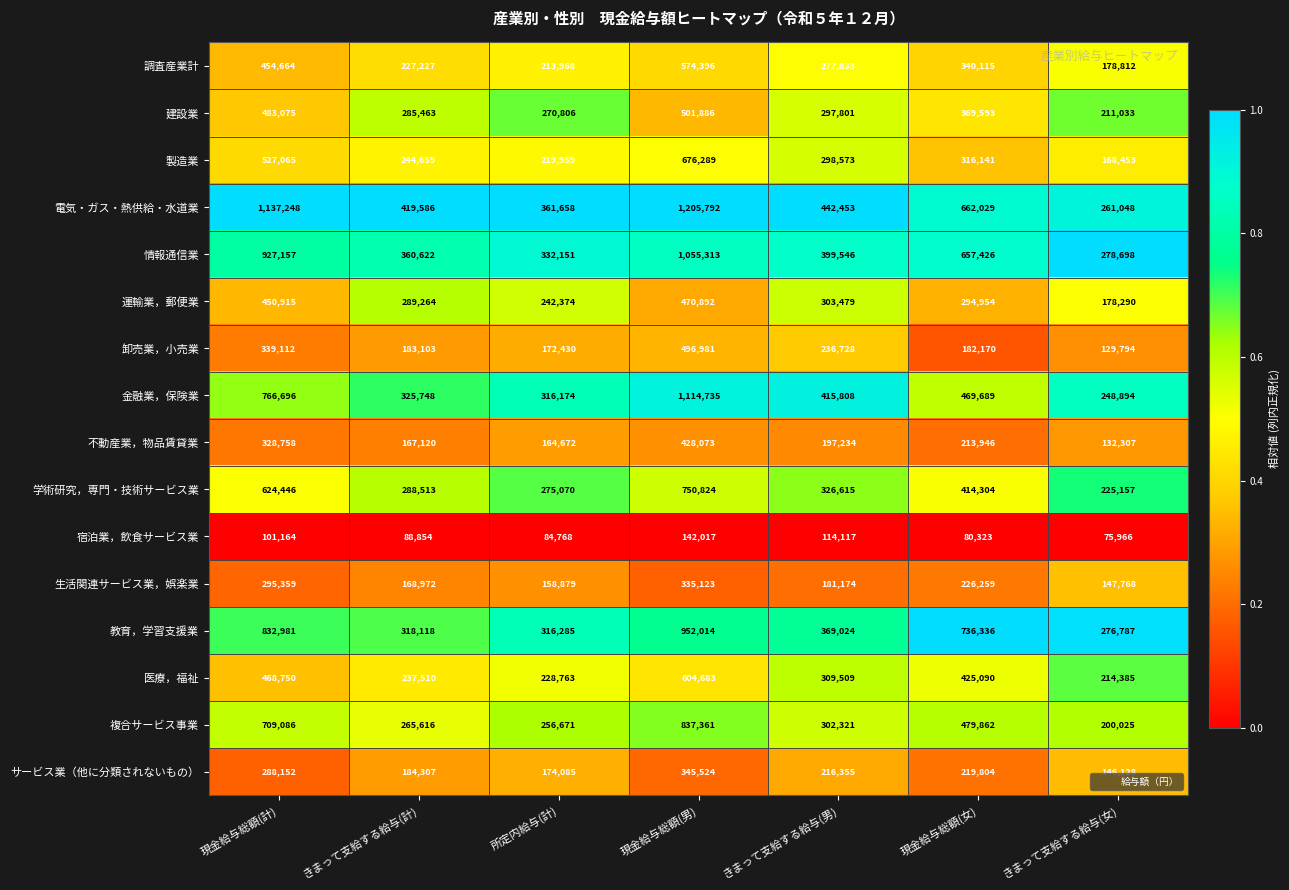

What is the difference between the second highest and minimum values in the 電気・ガス・熱供給・水道業 series?

876200